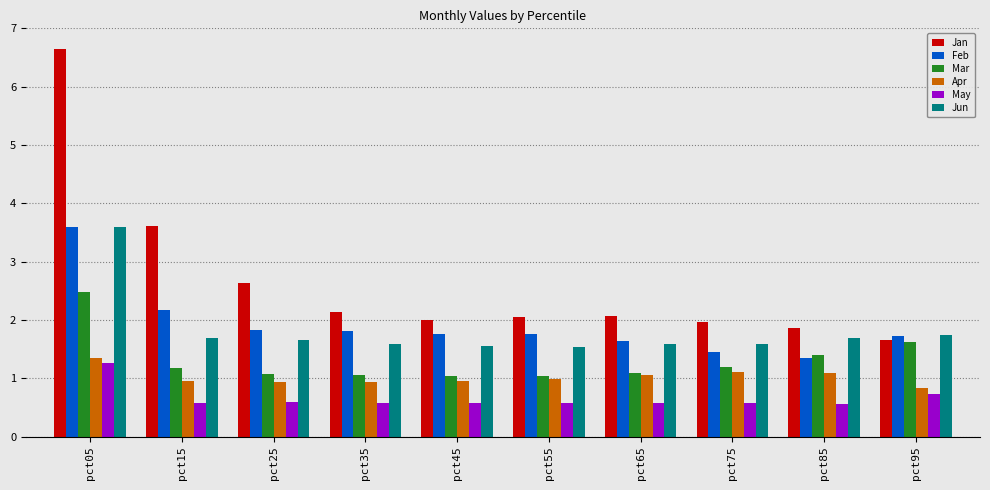

At which category is the sum across all series the highest?

pct05